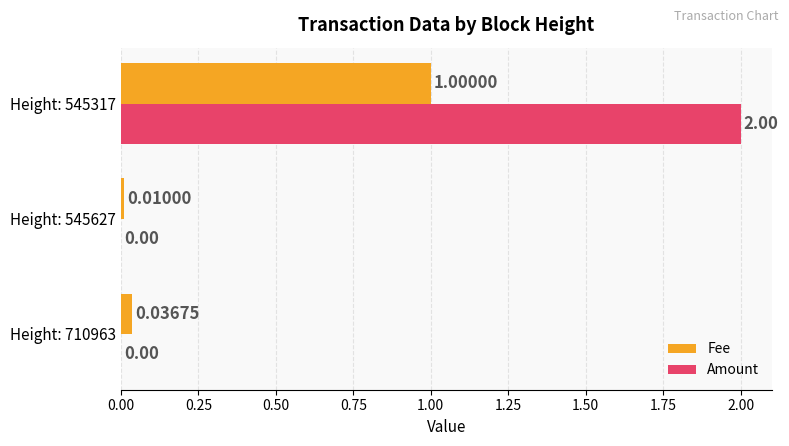

Which label corresponds to the largest value in the chart?

Height: 545317